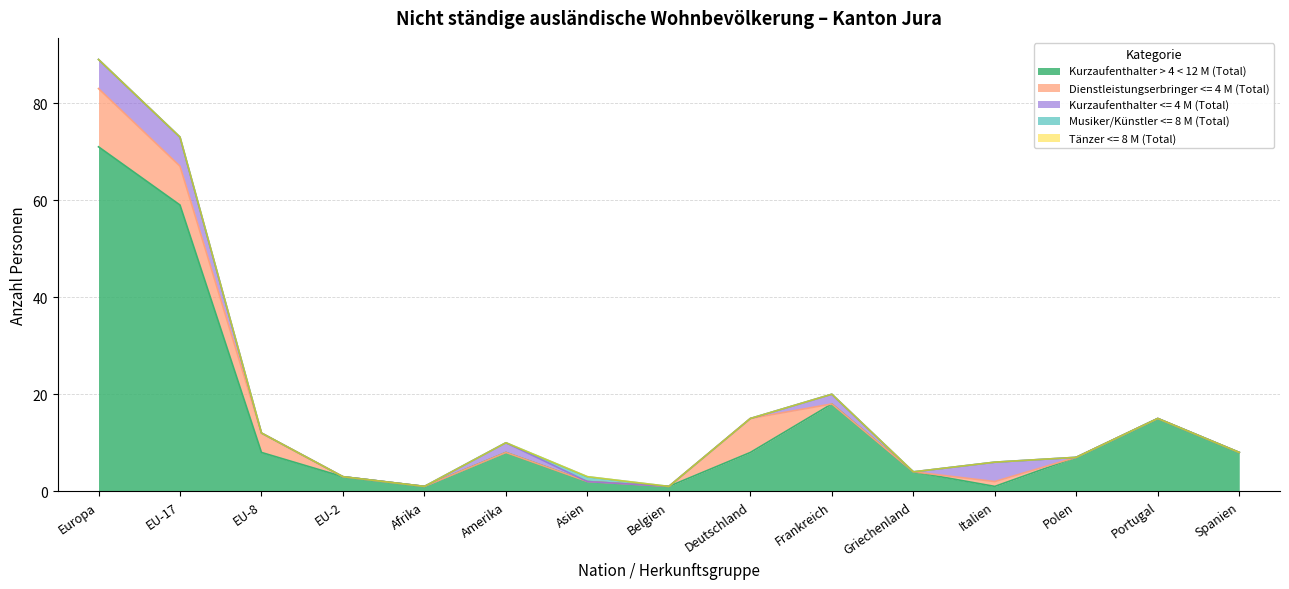

True or false: Kurzaufenthalter > 4 < 12 M (Total) and Tänzer <= 8 M (Total) intersect in this chart.

False